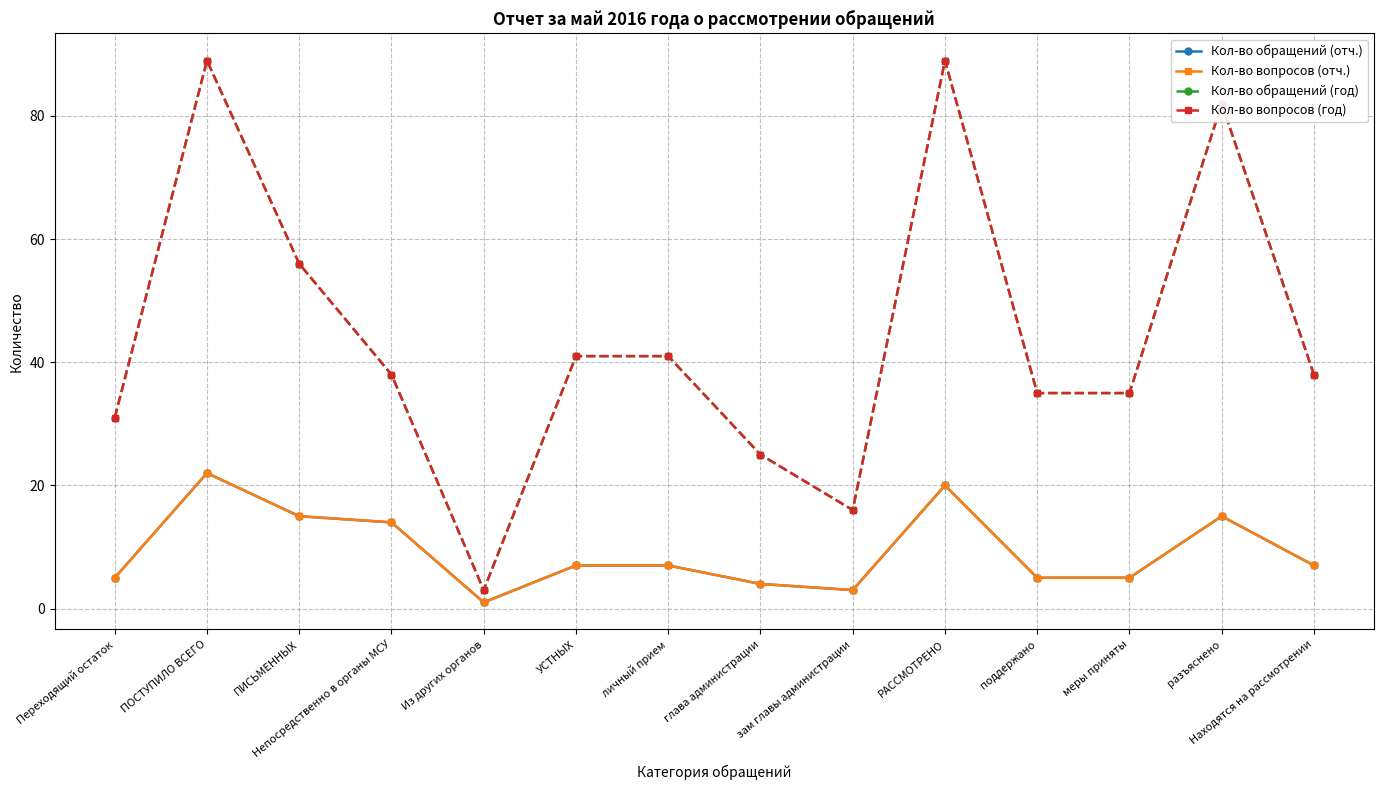

Reading right to left, extract all data points from this chart.

Кол-во обращений (отч.): Находятся на рассмотрении=7	разъяснено=15	меры приняты=5	поддержано=5	РАССМОТРЕНО=20	зам главы администрации=3	глава администрации=4	личный прием=7	УСТНЫХ=7	Из других органов=1	Непосредственно в органы МСУ=14	ПИСЬМЕННЫХ=15	ПОСТУПИЛО ВСЕГО=22	Переходящий остаток=5
Кол-во вопросов (отч.): Находятся на рассмотрении=7	разъяснено=15	меры приняты=5	поддержано=5	РАССМОТРЕНО=20	зам главы администрации=3	глава администрации=4	личный прием=7	УСТНЫХ=7	Из других органов=1	Непосредственно в органы МСУ=14	ПИСЬМЕННЫХ=15	ПОСТУПИЛО ВСЕГО=22	Переходящий остаток=5
Кол-во обращений (год): Находятся на рассмотрении=38	разъяснено=82	меры приняты=35	поддержано=35	РАССМОТРЕНО=89	зам главы администрации=16	глава администрации=25	личный прием=41	УСТНЫХ=41	Из других органов=3	Непосредственно в органы МСУ=38	ПИСЬМЕННЫХ=56	ПОСТУПИЛО ВСЕГО=89	Переходящий остаток=31
Кол-во вопросов (год): Находятся на рассмотрении=38	разъяснено=82	меры приняты=35	поддержано=35	РАССМОТРЕНО=89	зам главы администрации=16	глава администрации=25	личный прием=41	УСТНЫХ=41	Из других органов=3	Непосредственно в органы МСУ=38	ПИСЬМЕННЫХ=56	ПОСТУПИЛО ВСЕГО=89	Переходящий остаток=31